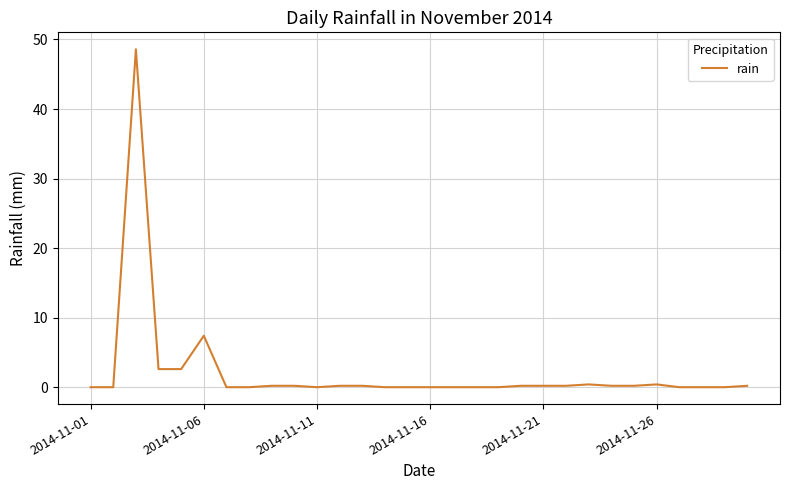

What is the greatest value displayed?

48.6